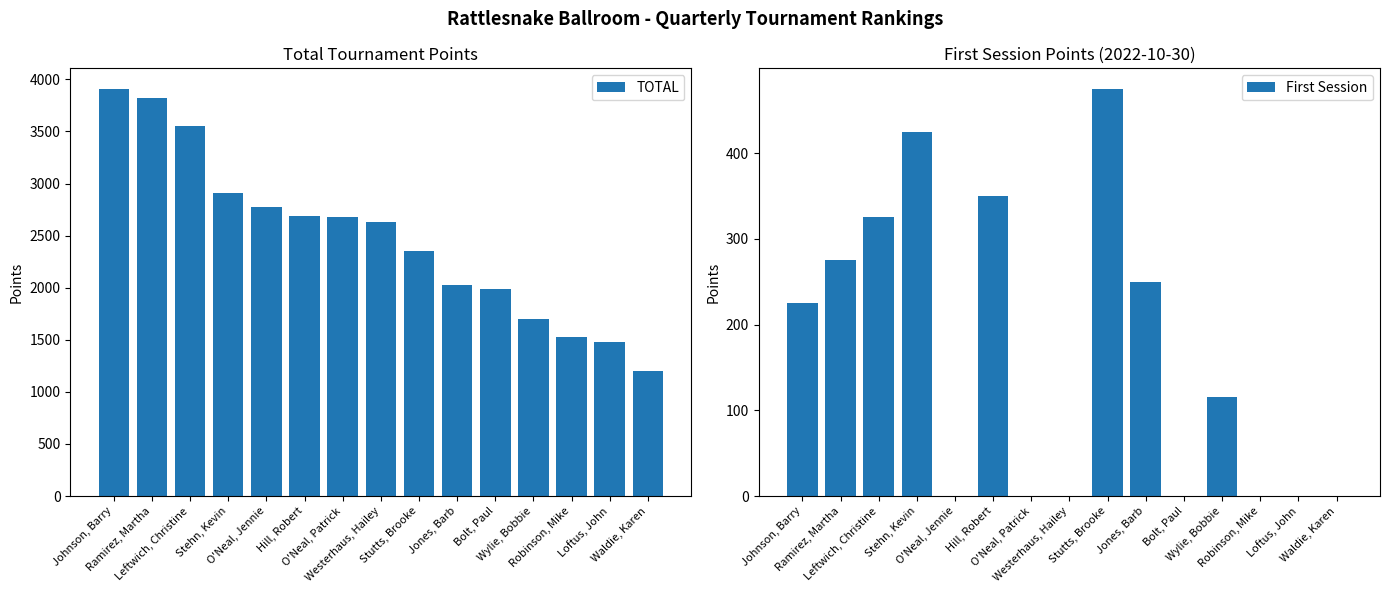

Reading right to left, what are all the values shown in this chart?

TOTAL: Waldie, Karen=1200	Loftus, John=1475	Robinson, Mike=1525	Wylie, Bobbie=1700	Bolt, Paul=1985	Jones, Barb=2025	Stutts, Brooke=2350	Westerhaus, Hailey=2635	O'Neal, Patrick=2675	Hill, Robert=2690	O'Neal, Jennie=2775	Stehn, Kevin=2910	Leftwich, Christine=3555	Ramirez, Martha=3825	Johnson, Barry=3910
First Session: Waldie, Karen=0	Loftus, John=0	Robinson, Mike=0	Wylie, Bobbie=115	Bolt, Paul=0	Jones, Barb=250	Stutts, Brooke=475	Westerhaus, Hailey=0	O'Neal, Patrick=0	Hill, Robert=350	O'Neal, Jennie=0	Stehn, Kevin=425	Leftwich, Christine=325	Ramirez, Martha=275	Johnson, Barry=225